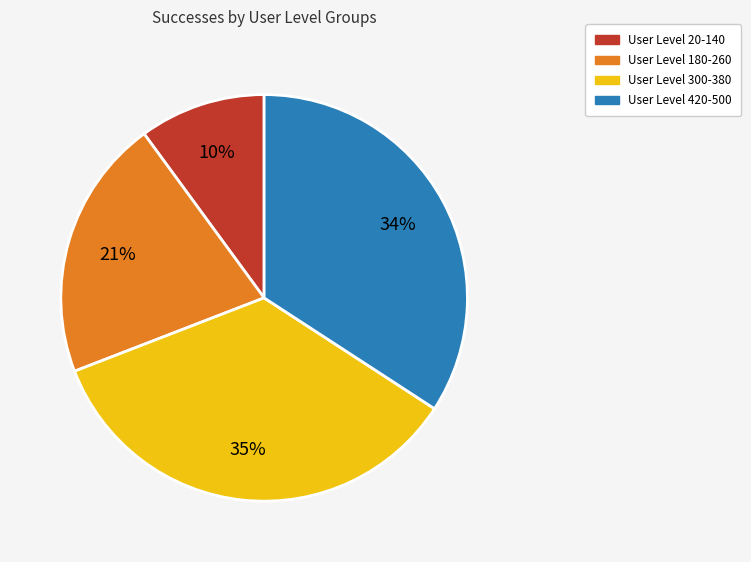

Is there a majority slice in this chart?

No